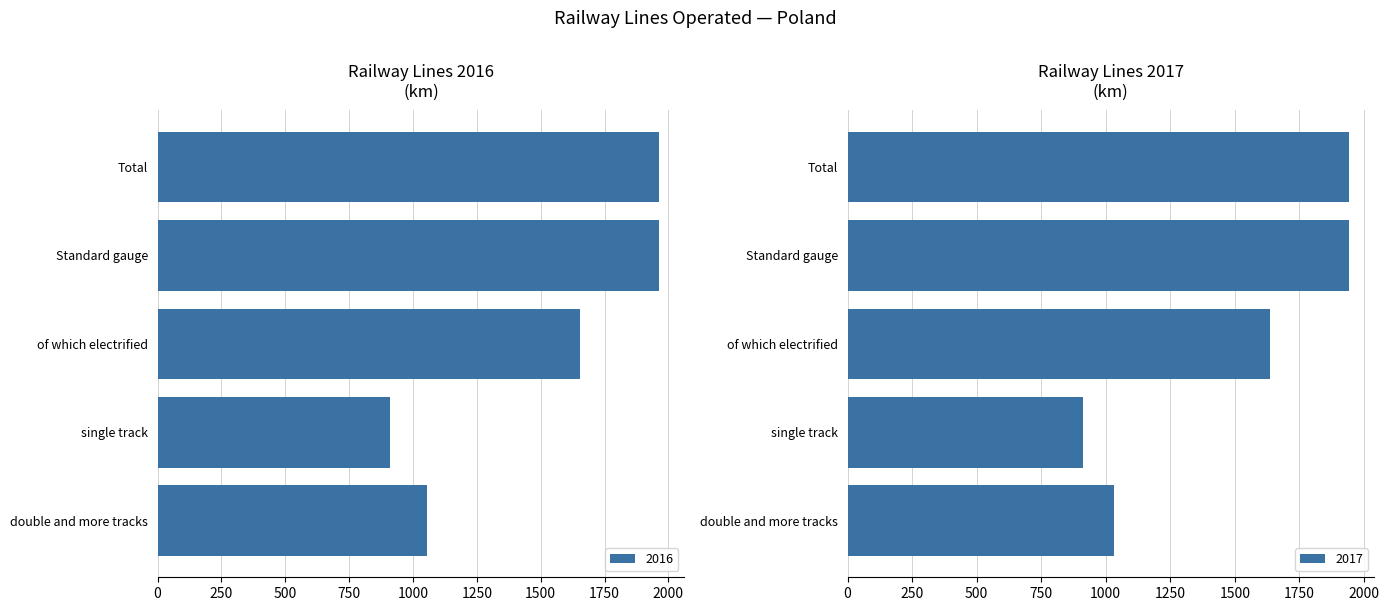

What is the lowest value of the 2016 series?

910